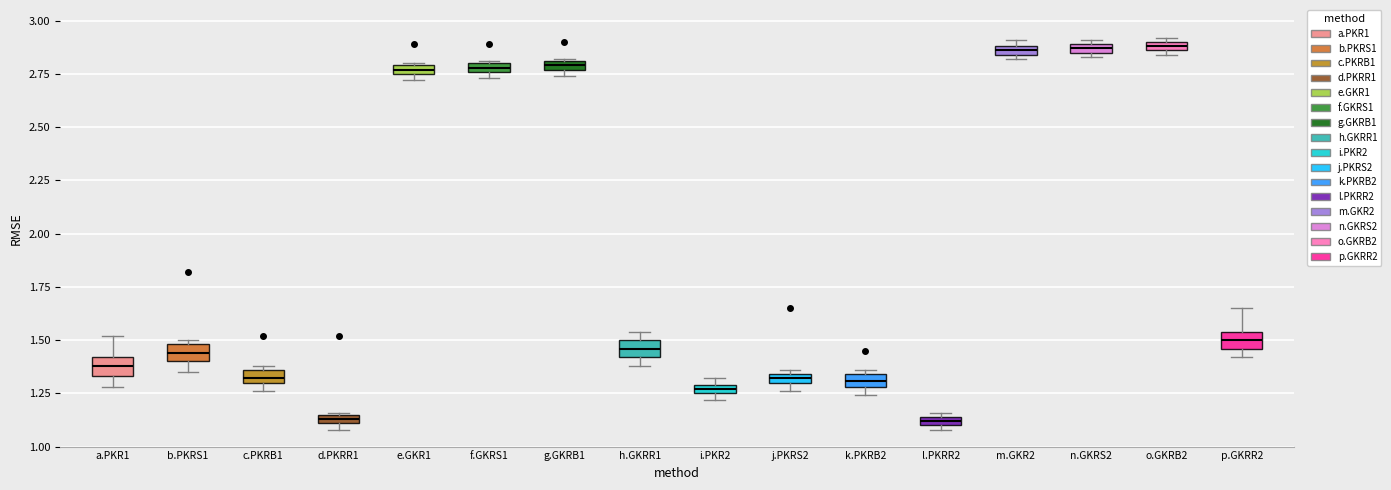

Where is the upper edge of the box for n.GKRS2 on the y-axis? The values are not printed on the chart, so give them approximately, as read against the axis.

2.90